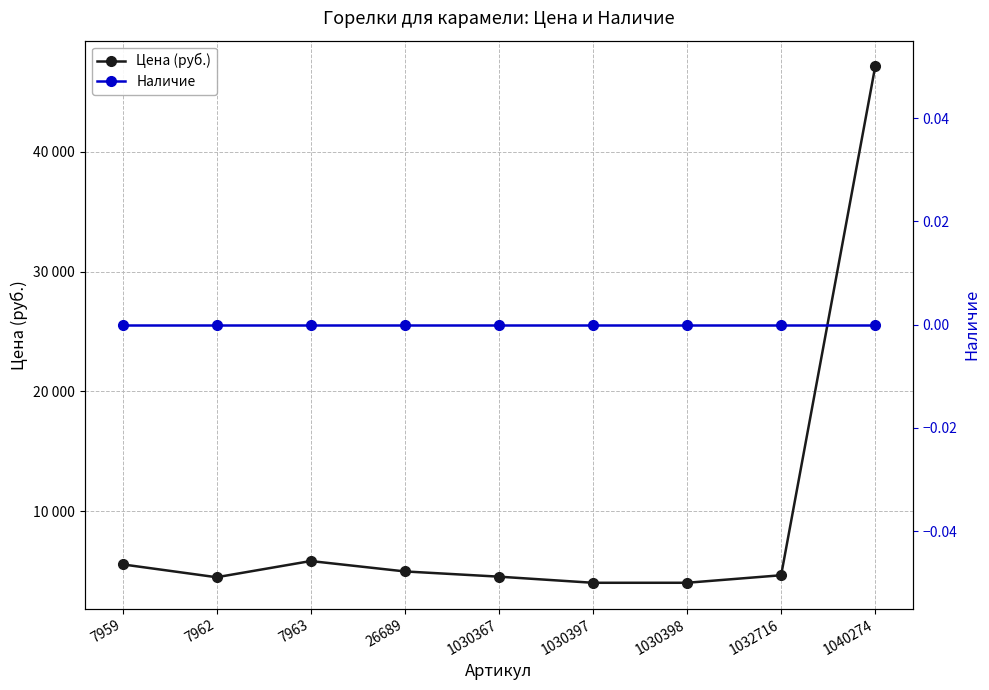

Which series has the largest total across all categories?

Цена (руб.)